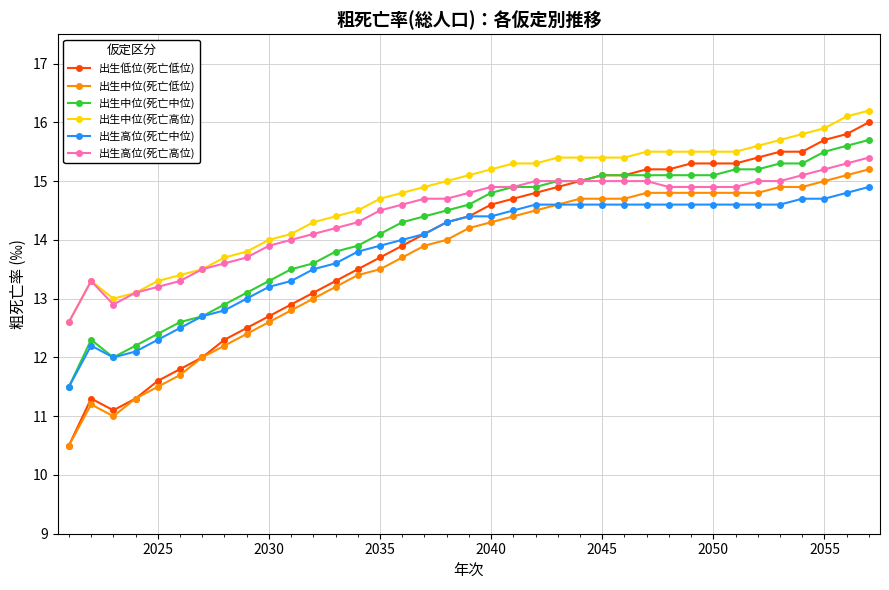

Which series has the largest range (max minus min)?

出生低位(死亡低位)